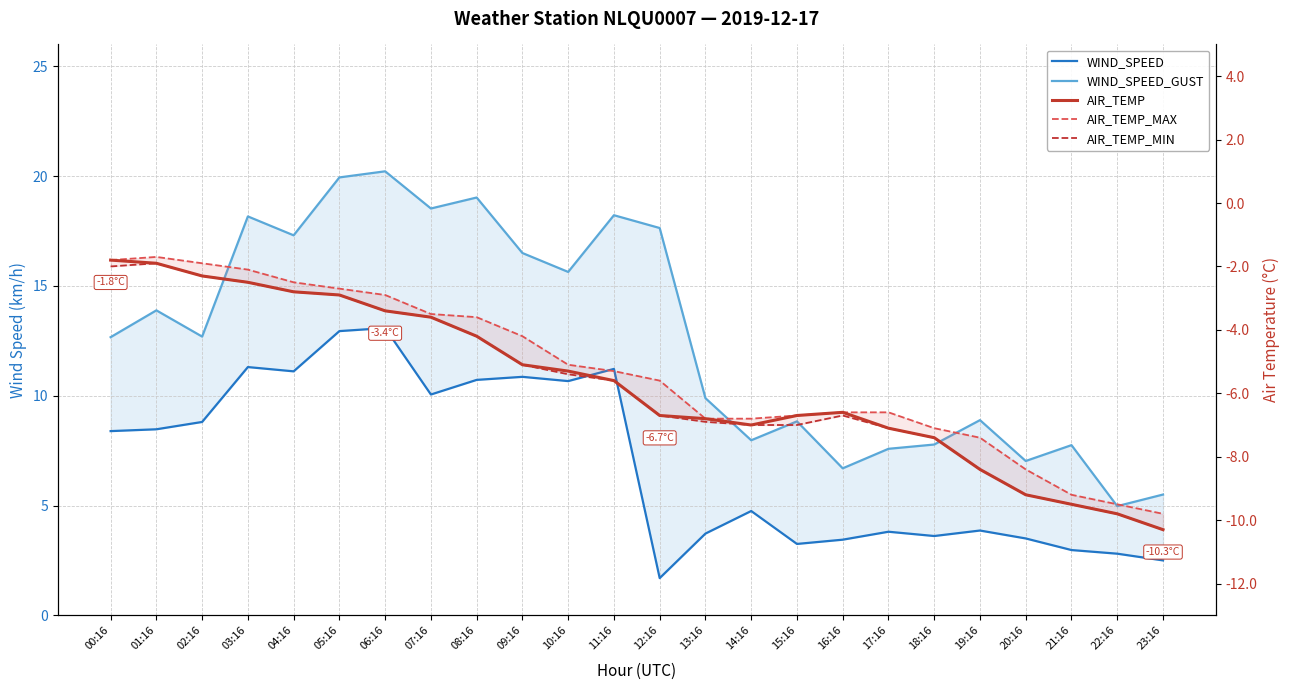

What is the approximate value of AIR_TEMP at 01:16?

-1.9